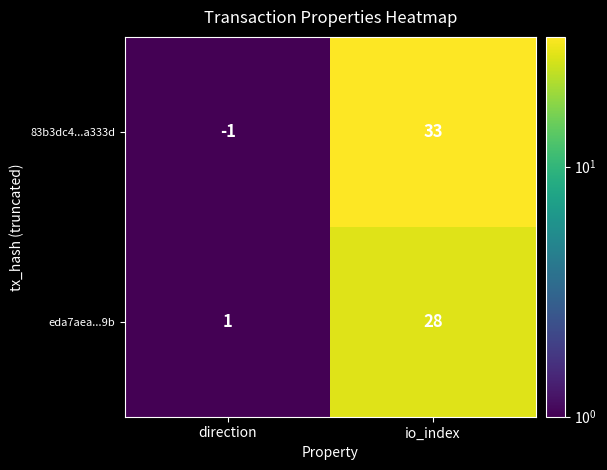

What is the sum of the 83b3dc4...a333d values at io_index and direction?

32